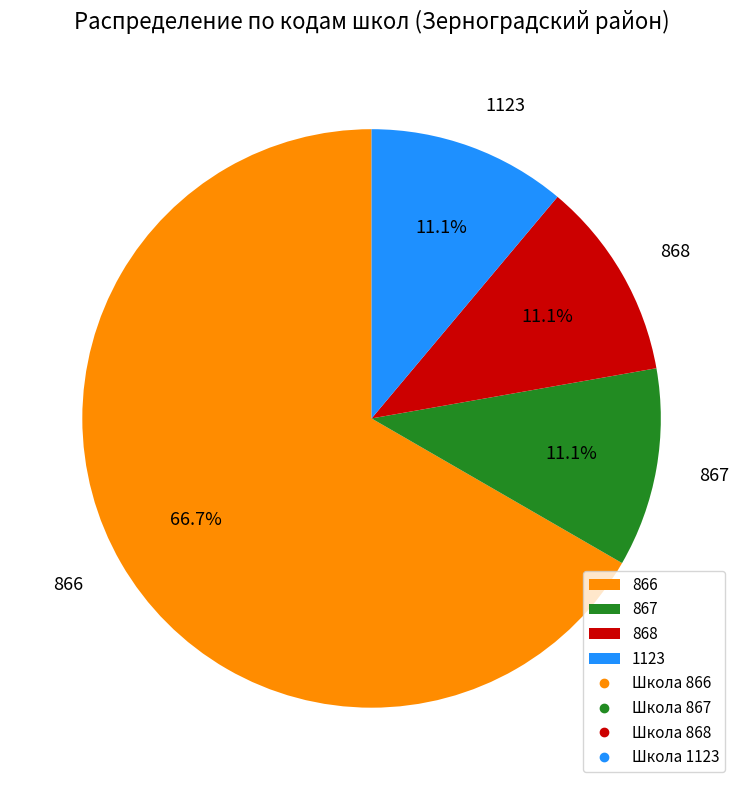

Which slice represents more than half of the pie?

866